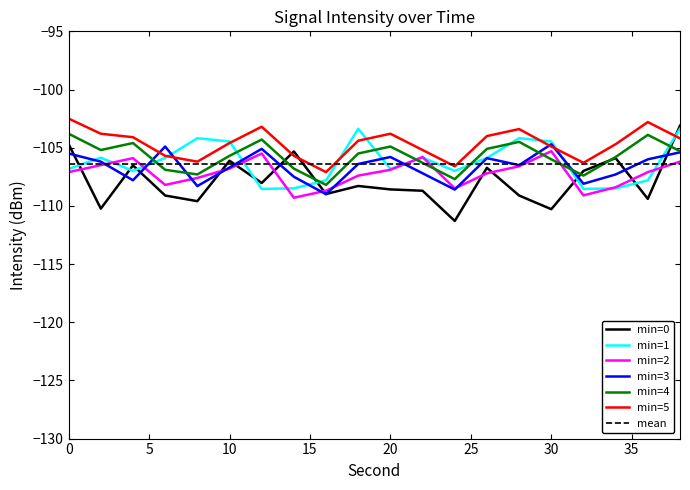

Where is the first local maximum for min 3?

6